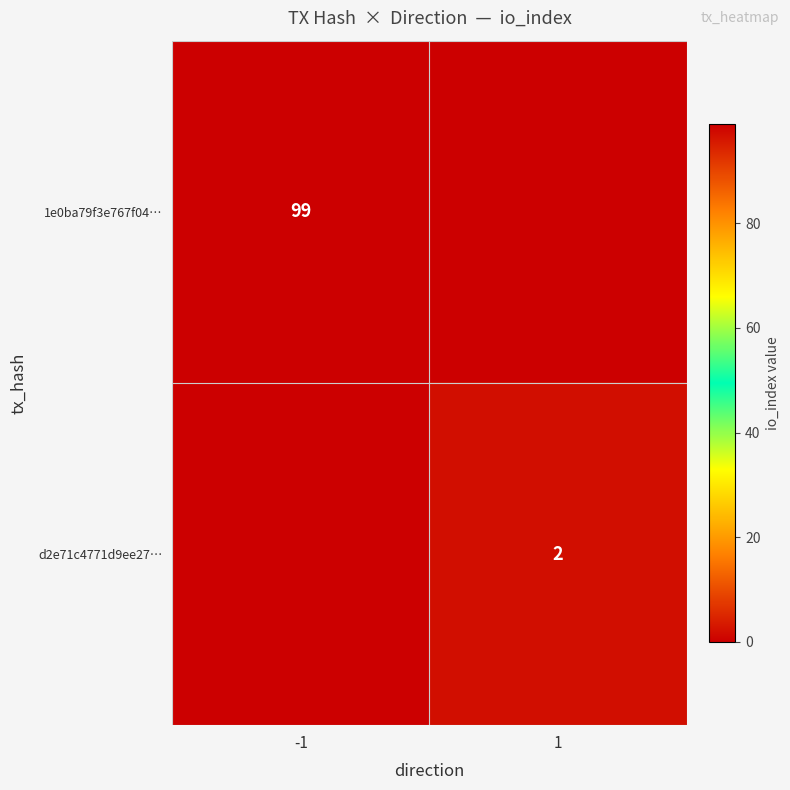

The 1e0ba79f3e767f04… series shows 99 at -1. True or false?

True